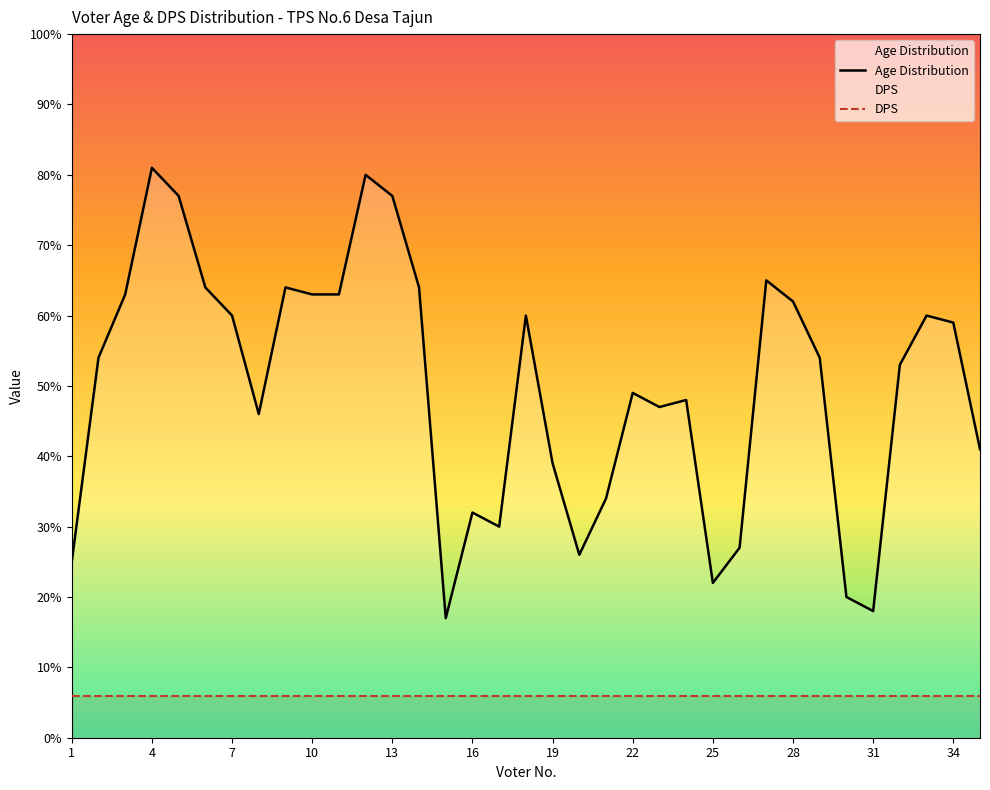

The value of Age Distribution at 10 is 63. True or false?

True